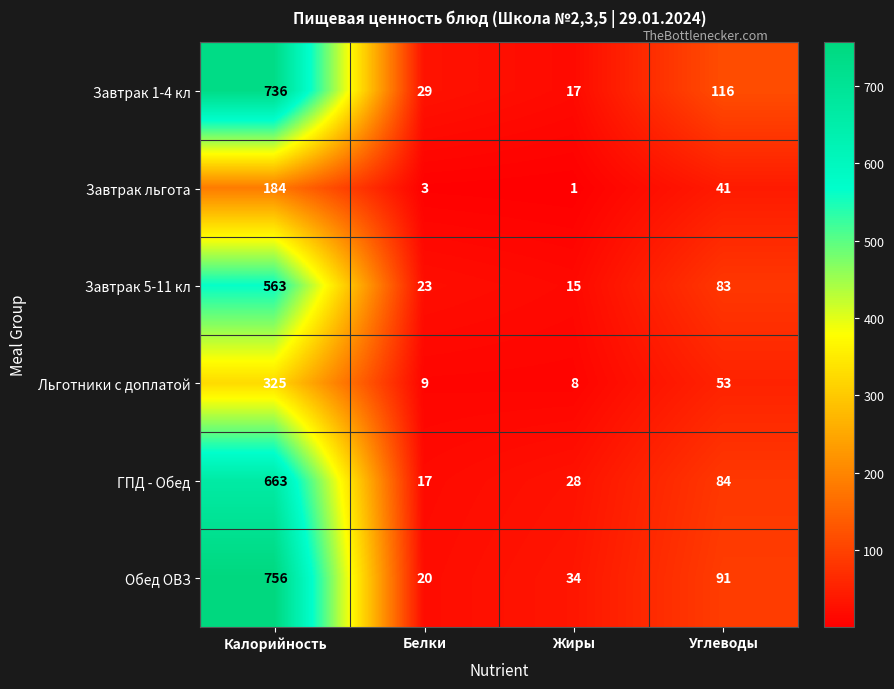

At which category is the sum across all series the highest?

Калорийность